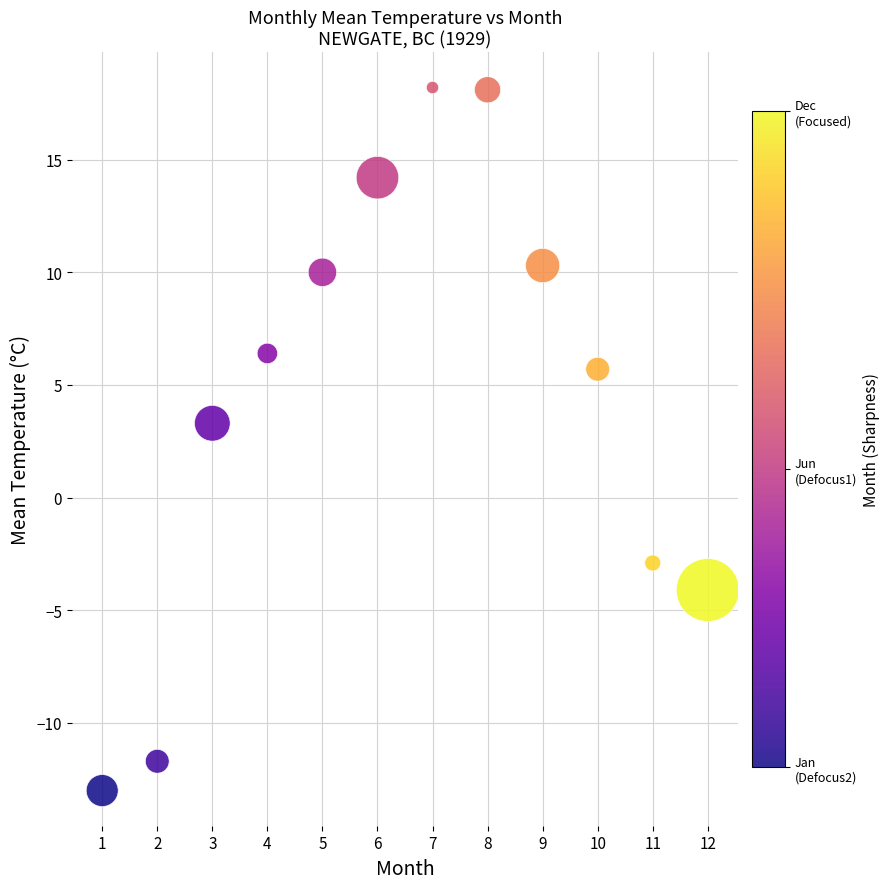

What Y value in the scatter plot is closest to 2?

3.3